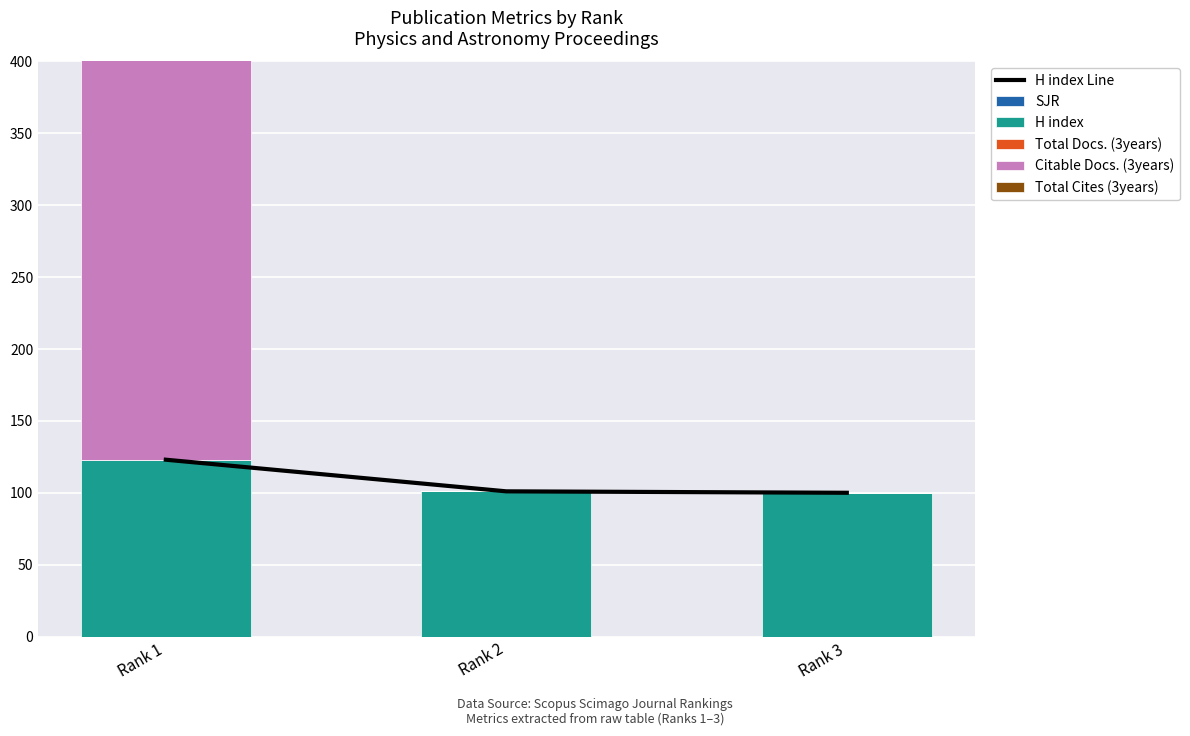

Which series has the largest total across all categories?

Citable Docs. (3years)